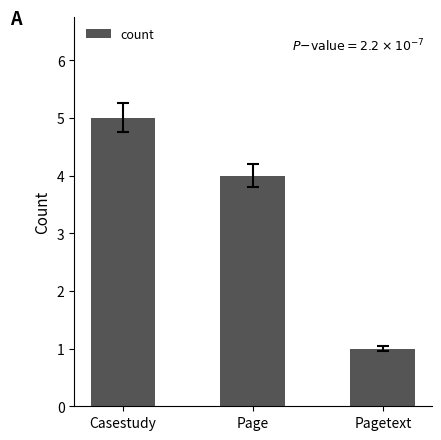

The value at Page is 7. True or false?

False